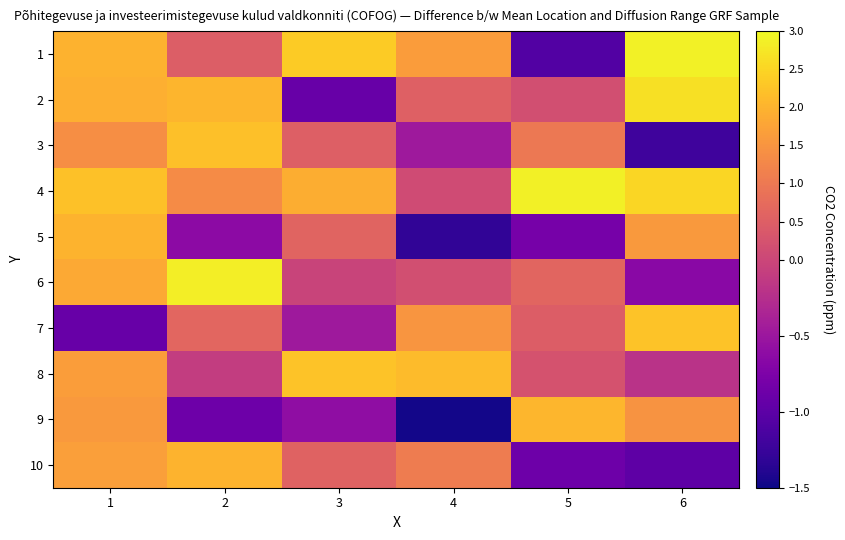

Reading right to left, list all the values displayed in this chart.

1: 6=2.9	5=-1.1	4=1.6	3=2.4	2=0.5	1=2.0
2: 6=2.7	5=0.2	4=0.5	3=-0.9	2=2.0	1=1.9
3: 6=-1.2	5=1.0	4=-0.5	3=0.5	2=2.2	1=1.4
4: 6=2.5	5=2.9	4=0.1	3=1.9	2=1.3	1=2.2
5: 6=1.6	5=-0.8	4=-1.3	3=0.6	2=-0.6	1=2.0
6: 6=-0.6	5=0.6	4=0.2	3=-0.0	2=2.9	1=1.9
7: 6=2.2	5=0.5	4=1.5	3=-0.5	2=0.6	1=-0.9
8: 6=-0.2	5=0.2	4=2.1	3=2.2	2=-0.1	1=1.7
9: 6=1.5	5=2.0	4=-1.5	3=-0.6	2=-0.9	1=1.6
10: 6=-1.0	5=-0.9	4=1.1	3=0.6	2=2.0	1=1.7